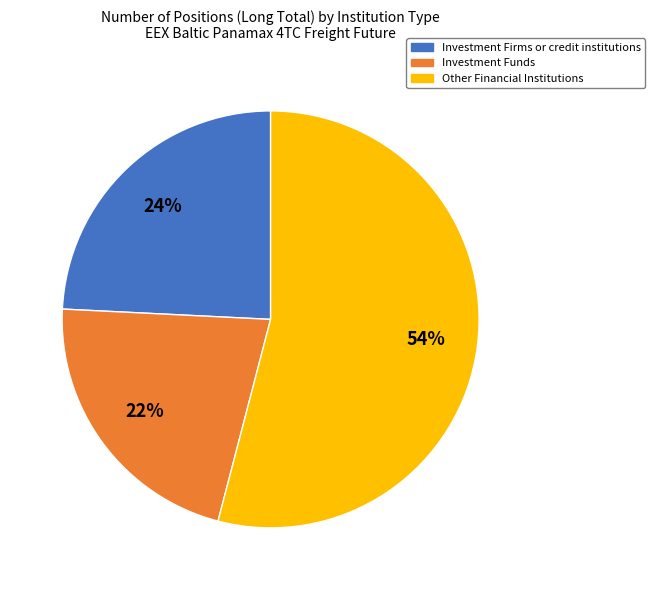

Rank the categories by value from highest to lowest.

Other Financial Institutions, Investment Firms or credit institutions, Investment Funds